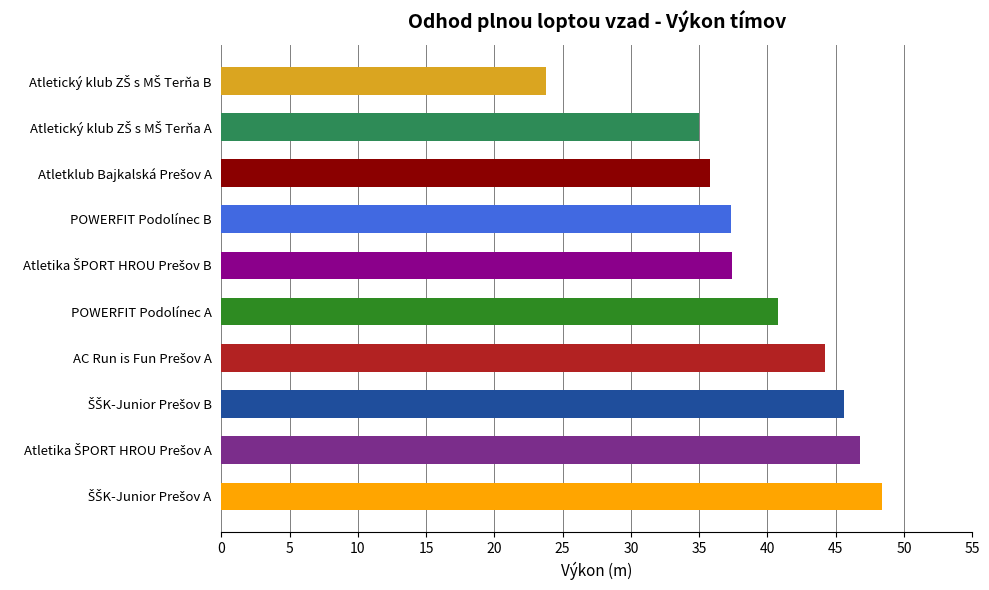

Are the bars grouped side by side (vs. stacked)?

No